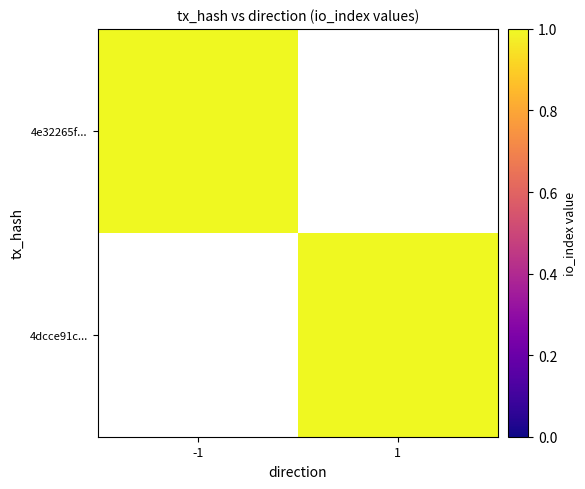

What is the minimum value shown in the chart?

1.0